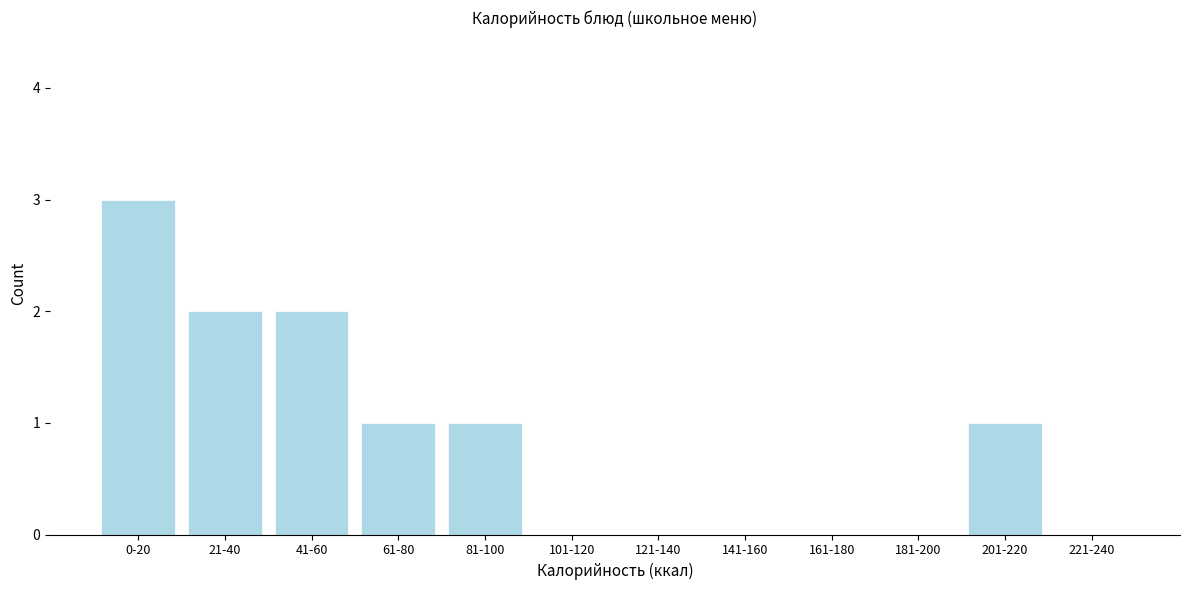

Reading right to left, extract all data points from this chart.

221-240=0	201-220=1	181-200=0	161-180=0	141-160=0	121-140=0	101-120=0	81-100=1	61-80=1	41-60=2	21-40=2	0-20=3